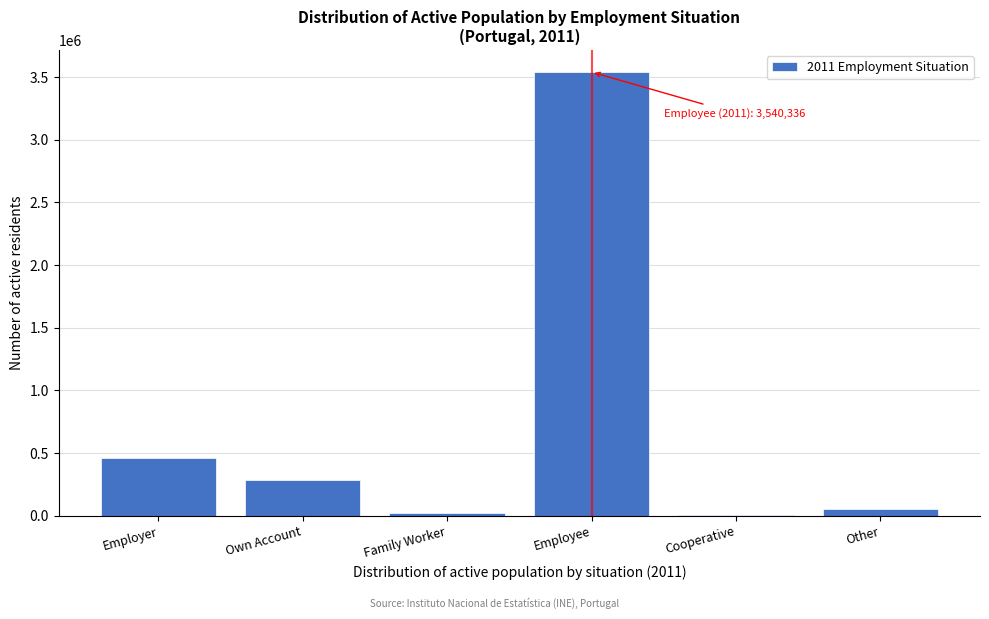

Reading left to right, transcribe all the data shown in this chart.

Employer=459123	Own Account=286090	Family Worker=24130	Employee=3540336	Cooperative=2157	Other=49351